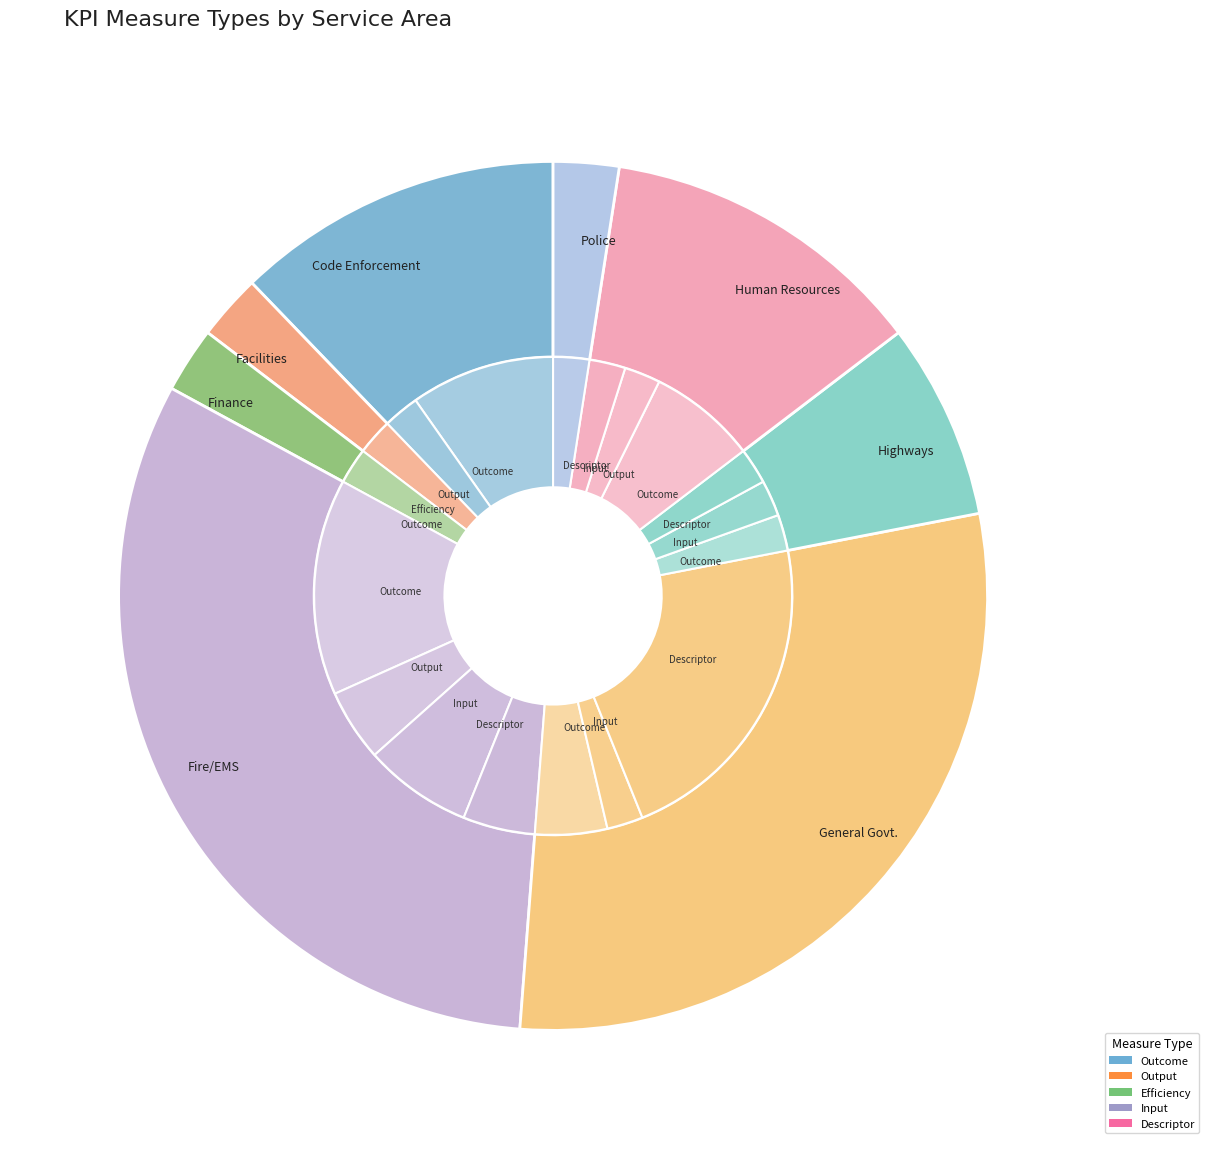

What is the ratio of the value at Efficiency to the value at Descriptor?

0.3